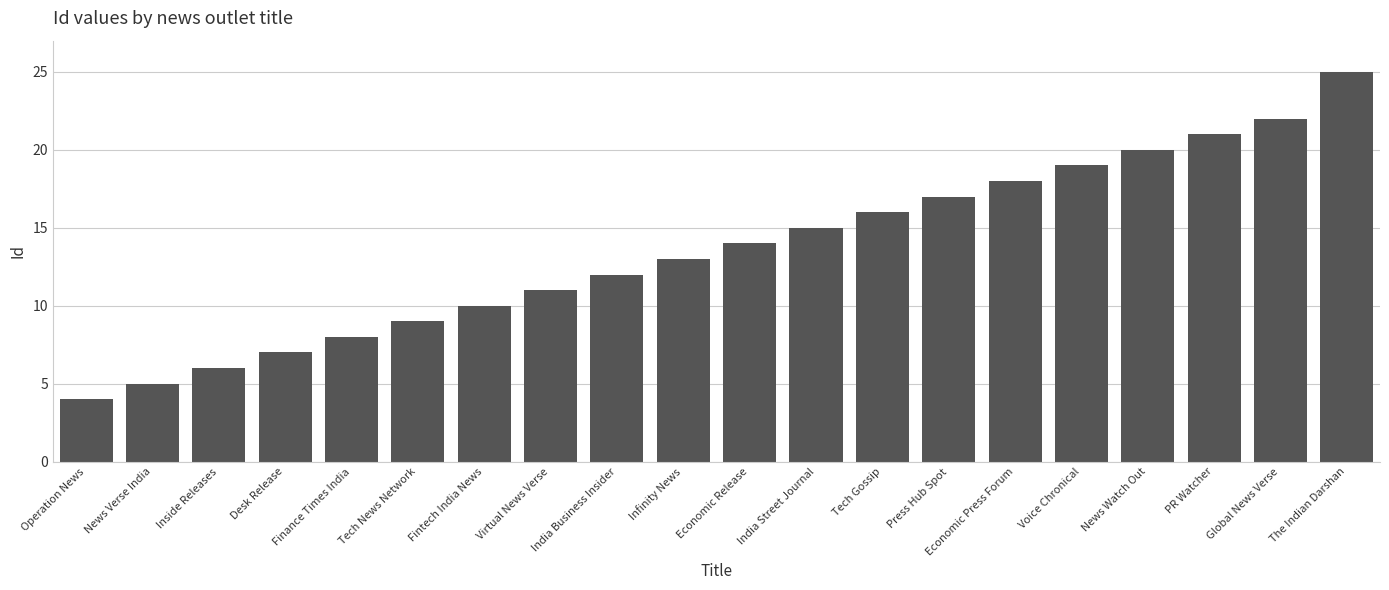

How many data points does each series have?

20